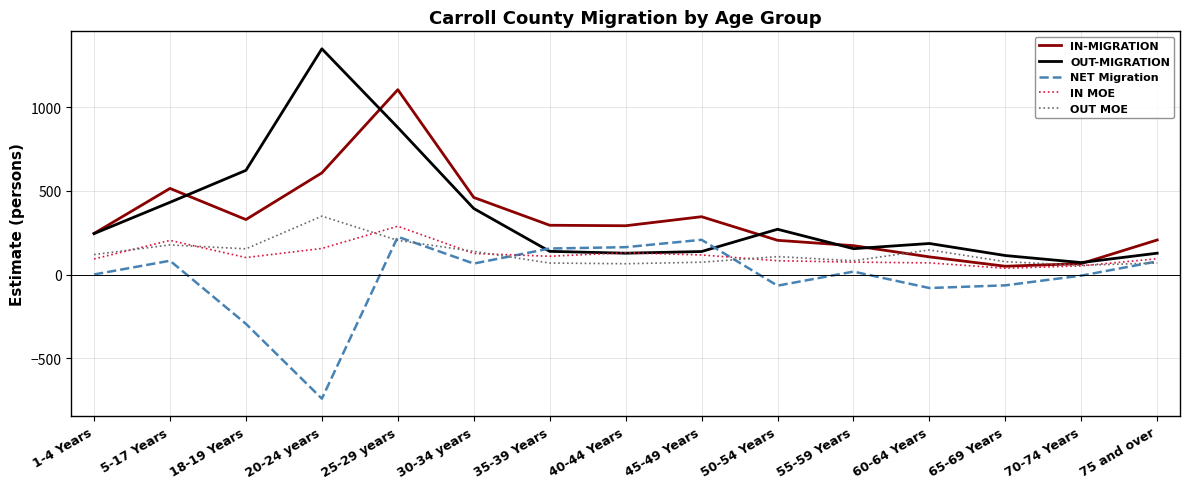

The value of OUT MOE at 18-19 Years is 154.1. True or false?

True